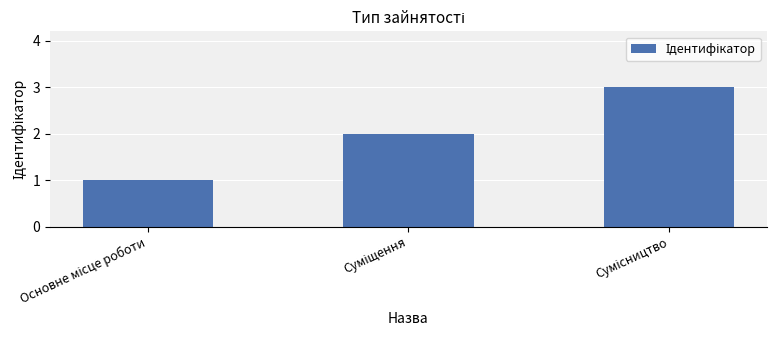

What is the difference between the maximum and second lowest values?

1